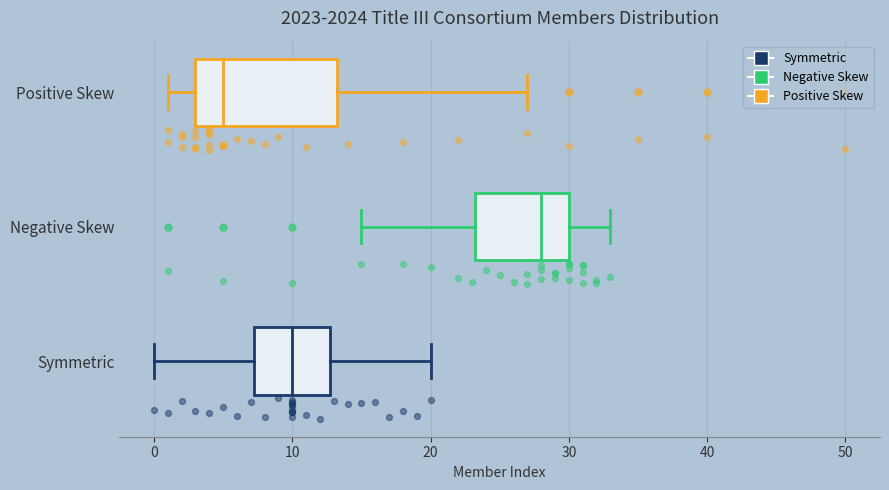

Which box's median line is the furthest to the left?

Positive Skew